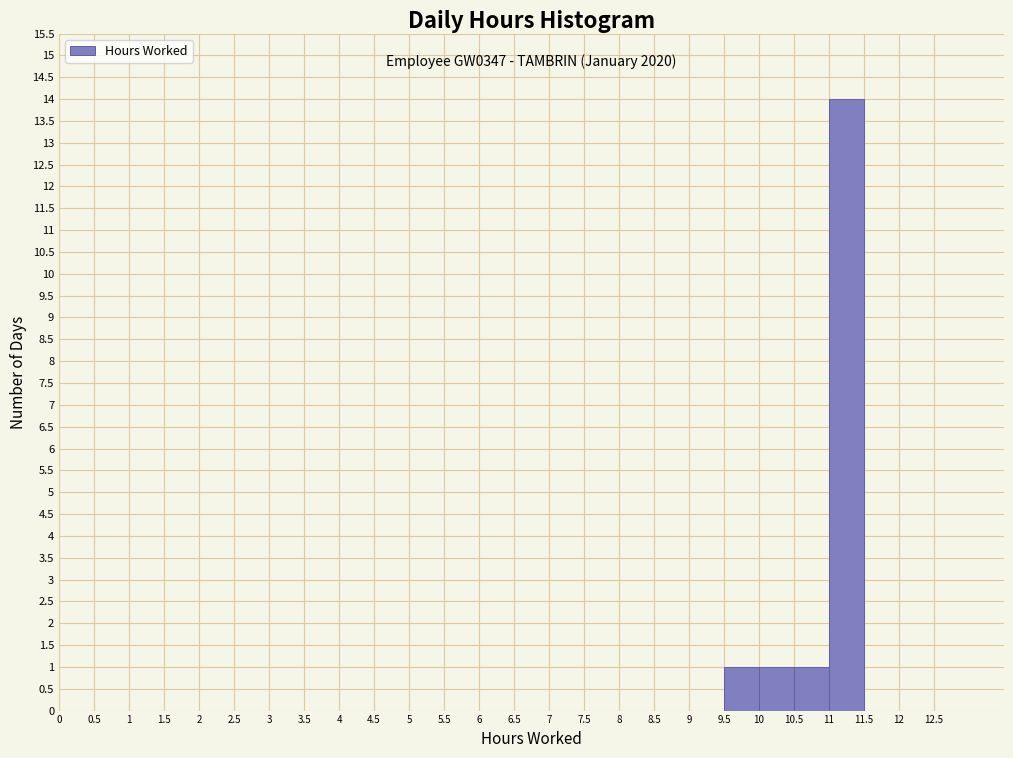

Over which range of the x-axis is the bar tallest?

11.0 to 11.5